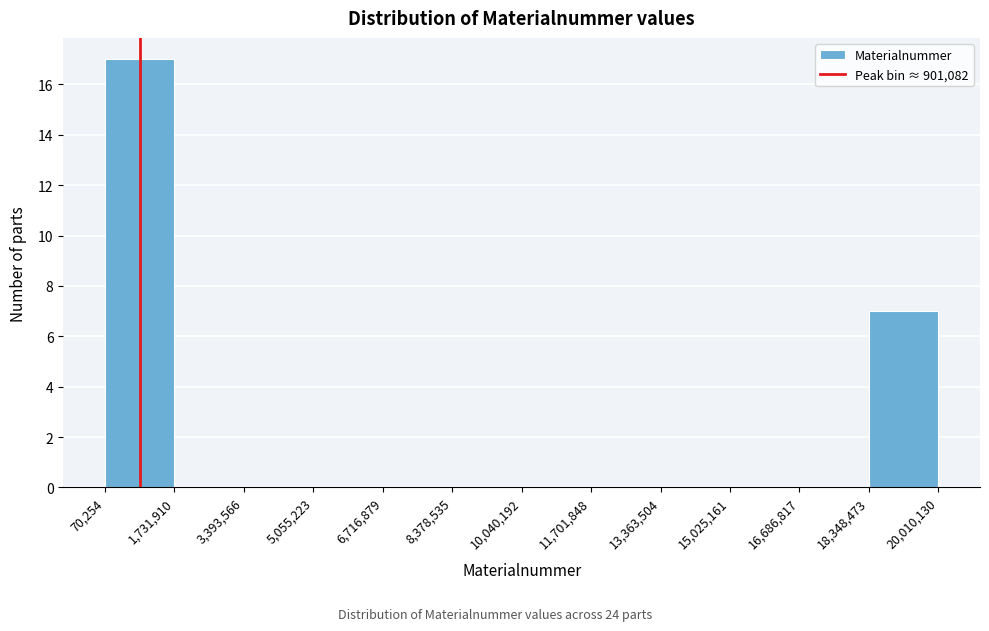

How tall is the bar that spans 18,348,473 to 20,010,130 on the x-axis? The values are not printed on the chart, so give them approximately, as read against the axis.

7